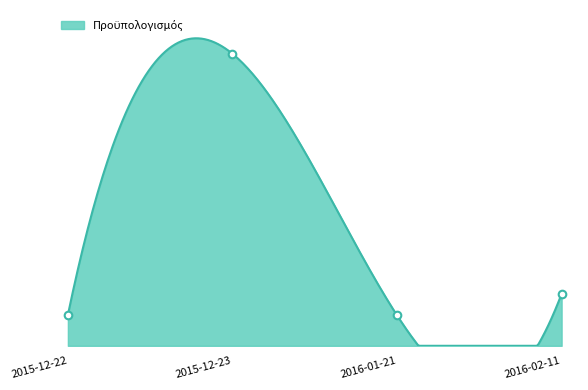

Which has a higher value, 2016-02-11 or 2016-01-21?

2016-02-11